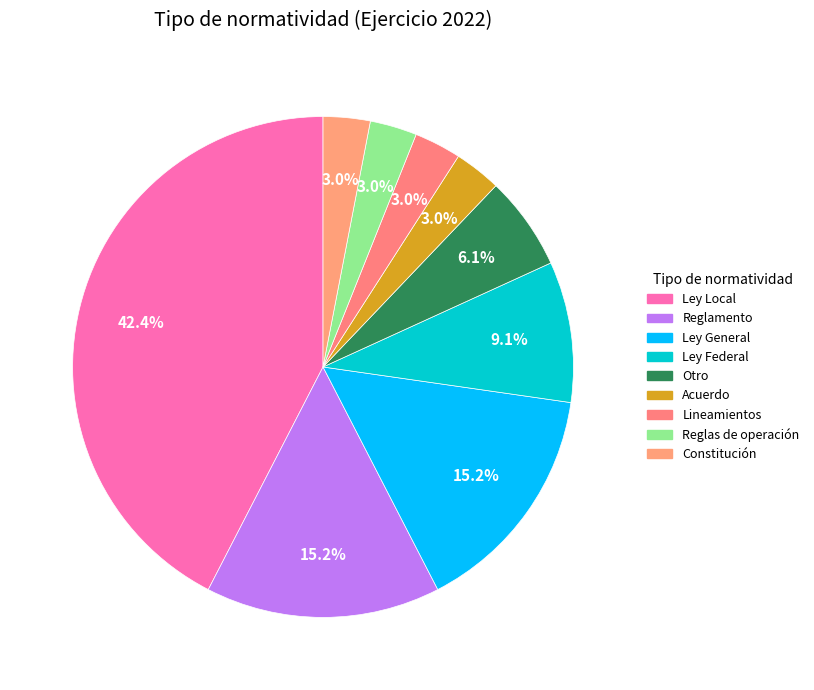

How many slices are in this pie chart?

9